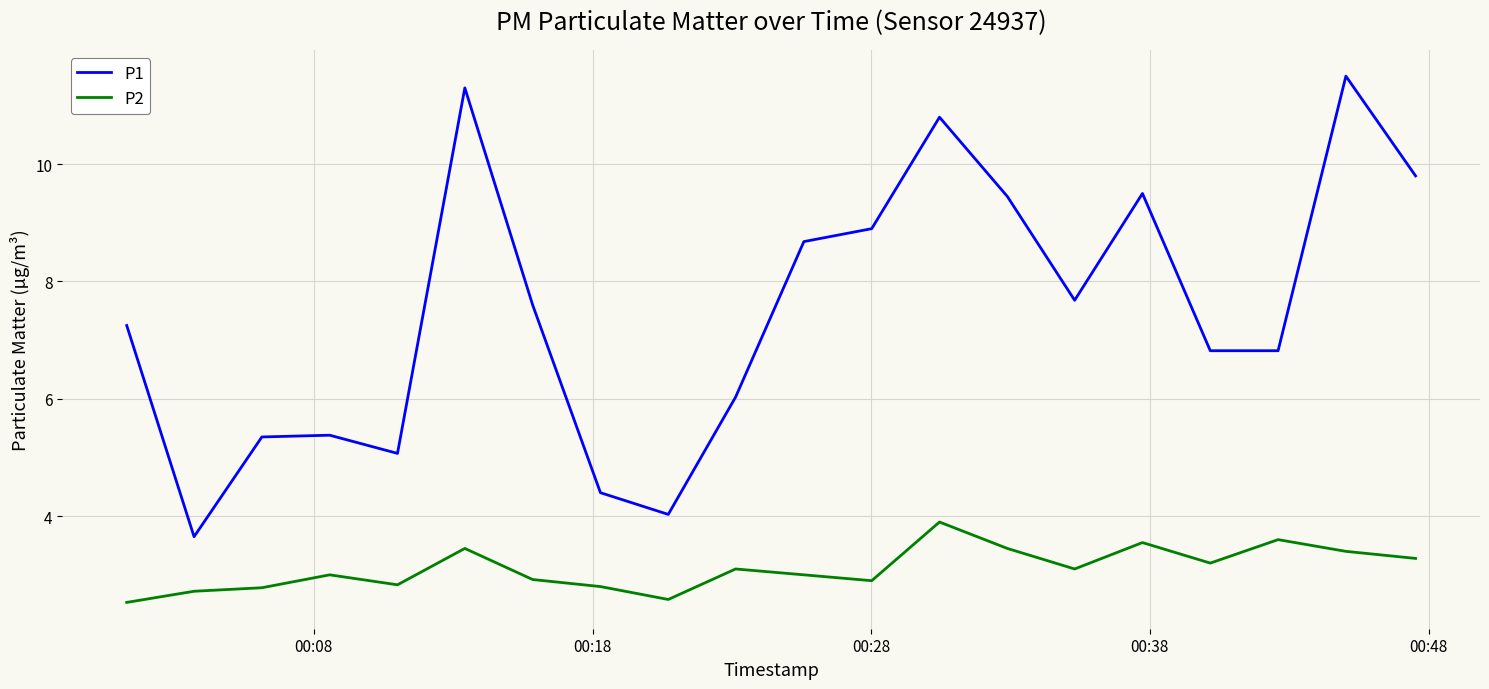

List the series in order of their overall mean, lowest first.

P2, P1